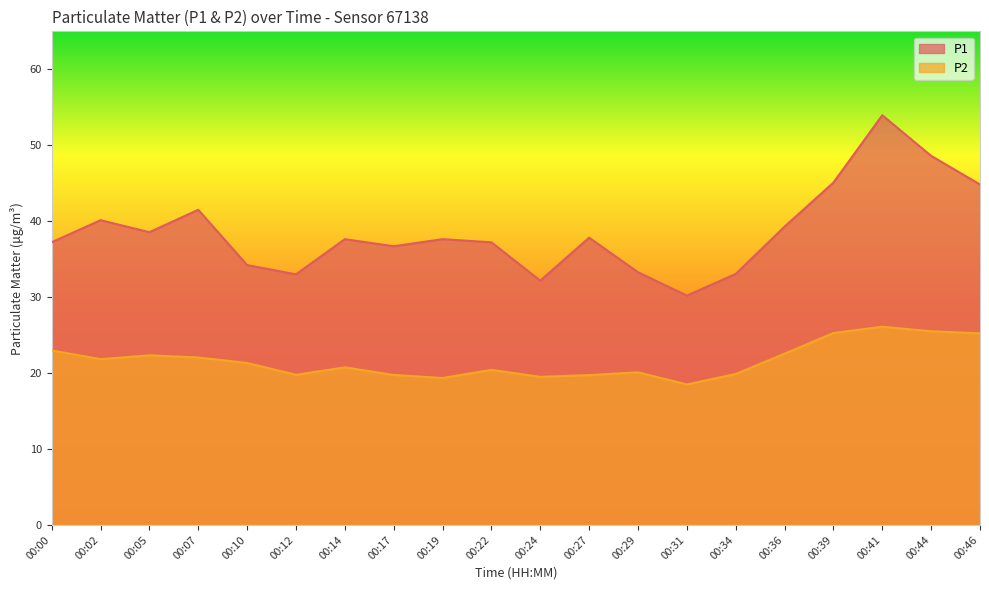

True or false: P2 and P1 intersect in this chart.

False